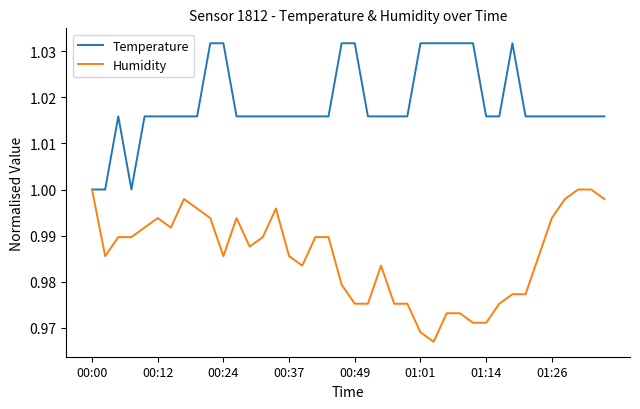

Which series has the widest spread of values?

Humidity